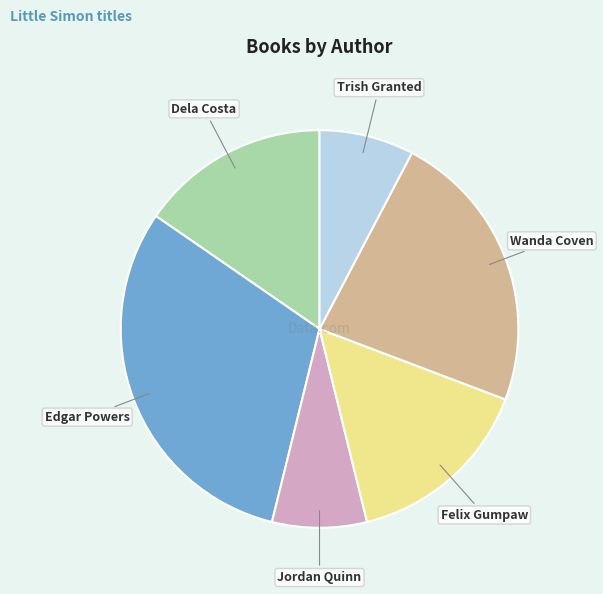

Does any single category account for the majority?

No